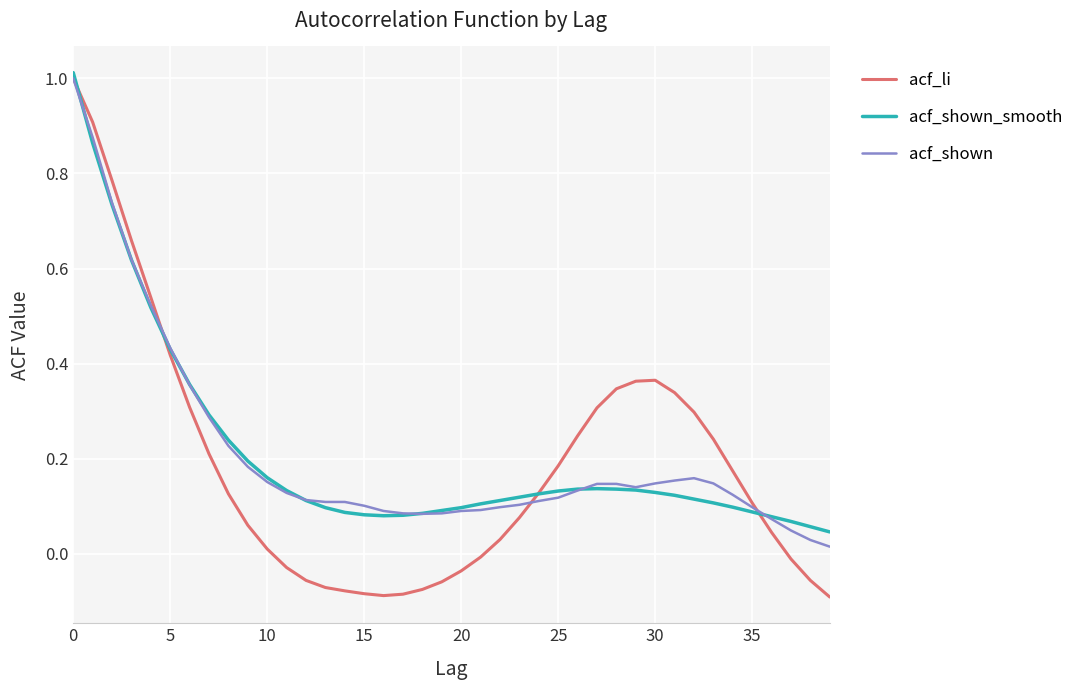

Does the chart display data point markers on the line(s)?

No